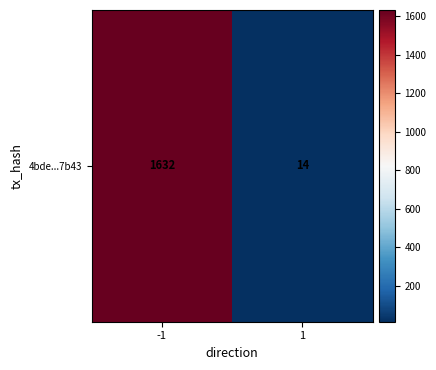

Reading left to right, extract all data points from this chart.

-1=1632	1=14